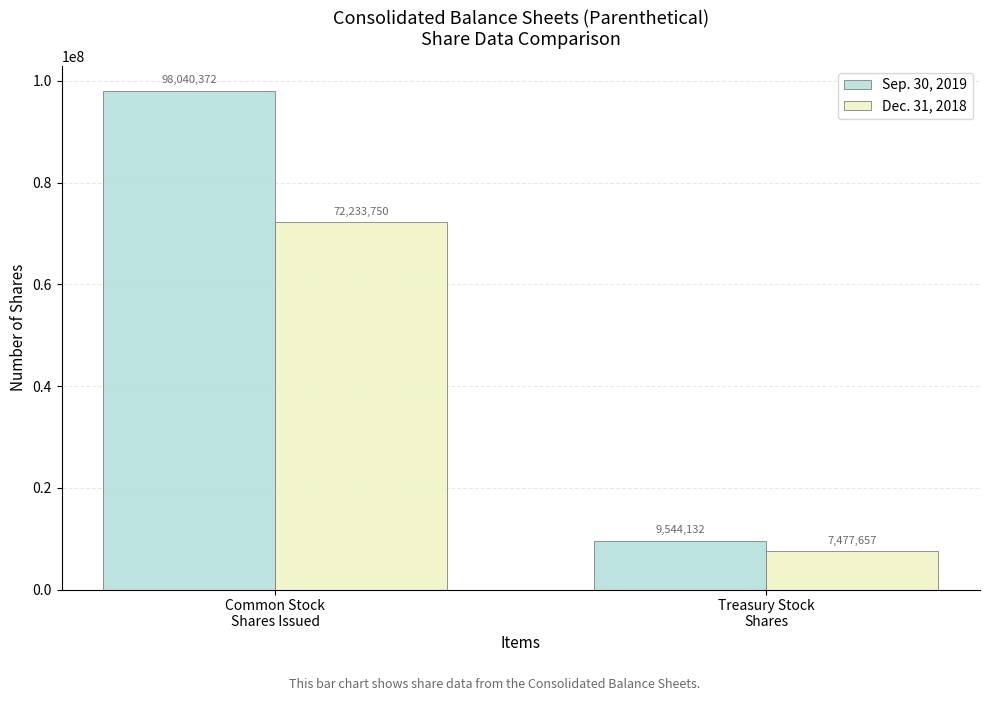

How many bars are there in total?

4